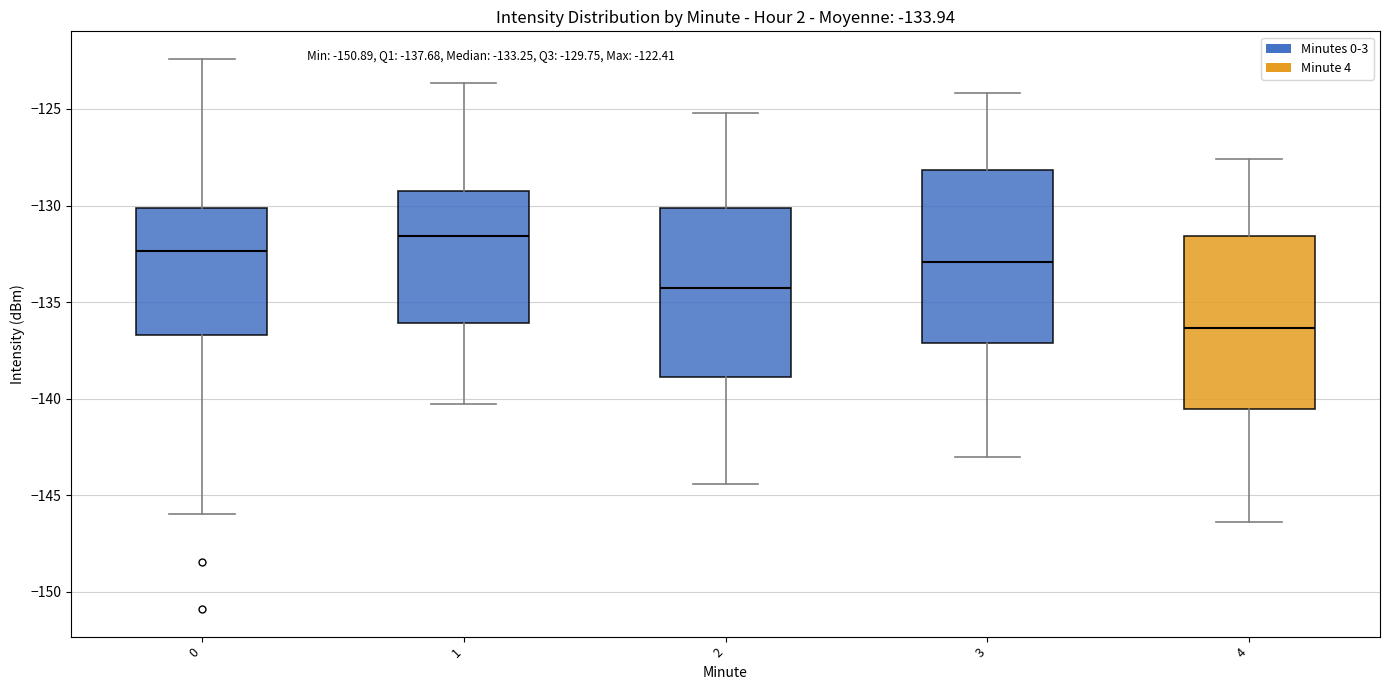

Which box has the lowest median line?

4